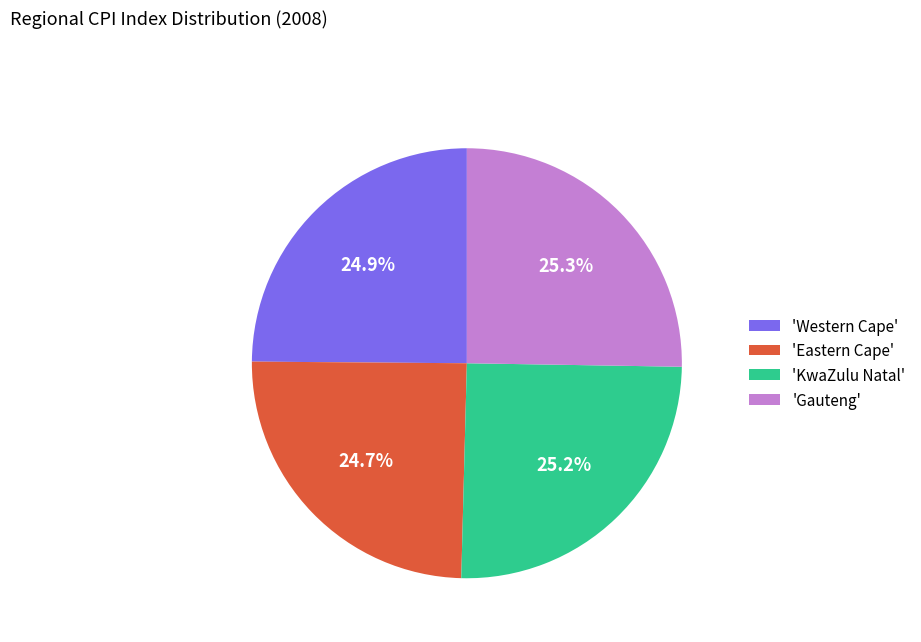

Is there any slice that represents more than half of the pie?

No